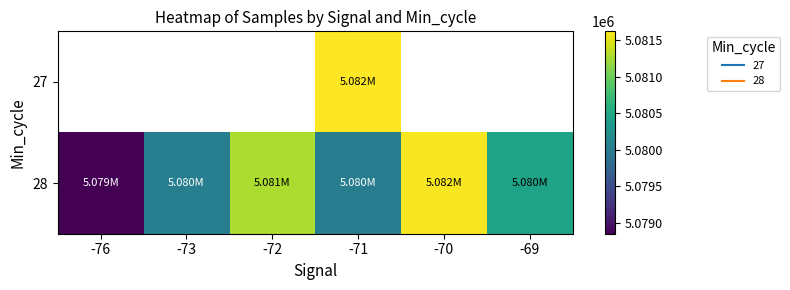

What is the sum of all 28 values?

30482233.1